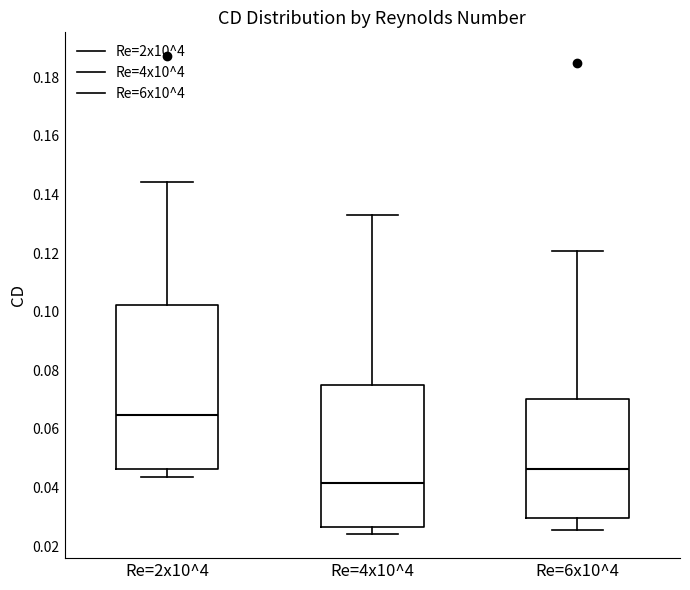

Reading left to right, transcribe this box plot: for each box, give where its median line is, the range the box spans, and where its two whiskers end, as read against the y-axis. The values are not printed on the chart, so give them approximately, as read against the axis.

Re=2x10^4: median 0.064, box 0.046 to 0.102, whiskers 0.044 to 0.144
Re=4x10^4: median 0.042, box 0.026 to 0.076, whiskers 0.024 to 0.132
Re=6x10^4: median 0.046, box 0.030 to 0.070, whiskers 0.026 to 0.120